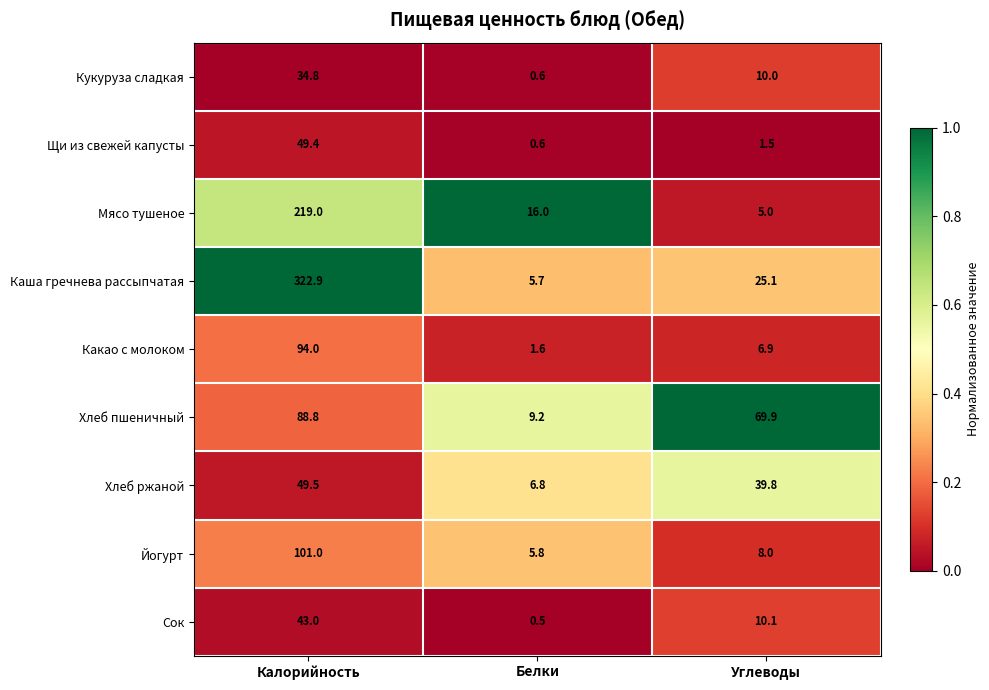

What is the minimum value shown in the chart?

0.5